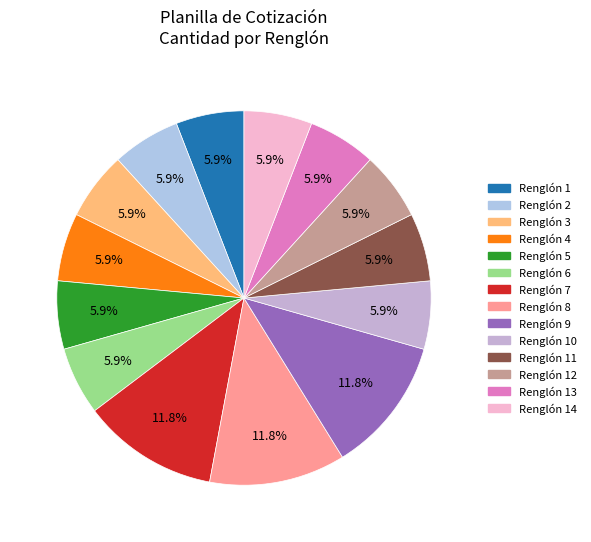

What is the total percentage of Renglón 10 and Renglón 2?

11.8%